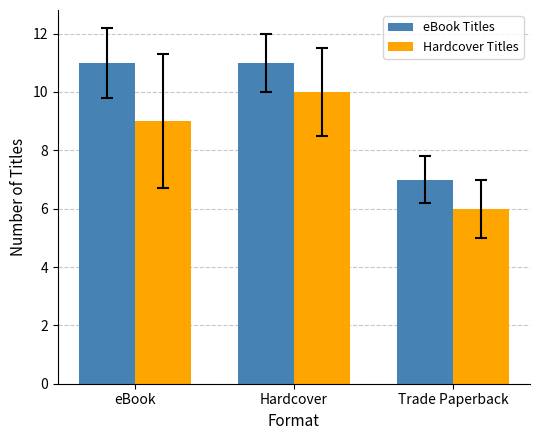

True or false: eBook Titles has a value of 7 at Trade Paperback.

True